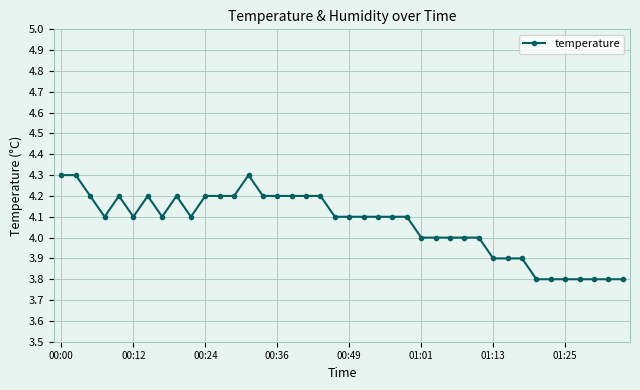

What is the value of the 19th point from the left?

4.2